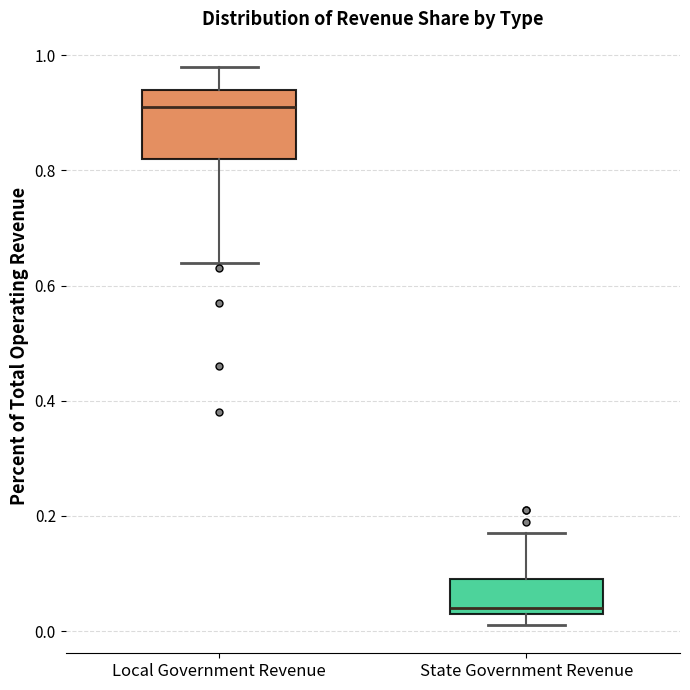

Reading left to right, transcribe this box plot: for each box, give where its median line is, the range the box spans, and where its two whiskers end, as read against the y-axis. The values are not printed on the chart, so give them approximately, as read against the axis.

Local Government Revenue: median 0.92, box 0.82 to 0.94, whiskers 0.64 to 0.98
State Government Revenue: median 0.04 (just above the box's lower edge), box 0.04 to 0.10, whiskers 0.02 to 0.18